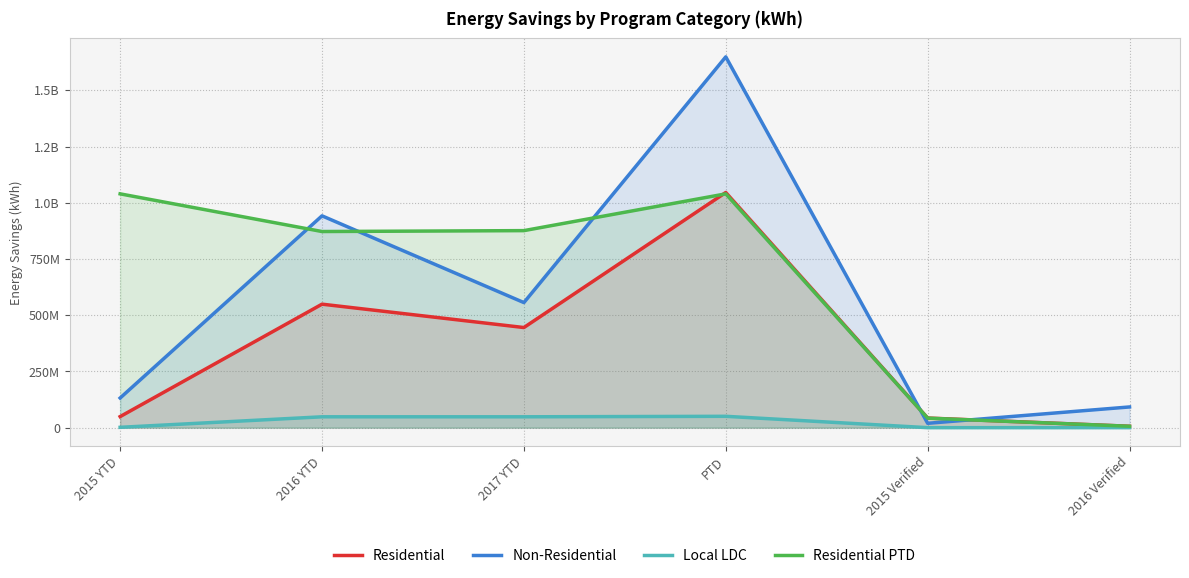

How many data points in Residential PTD are above 876298318?

2